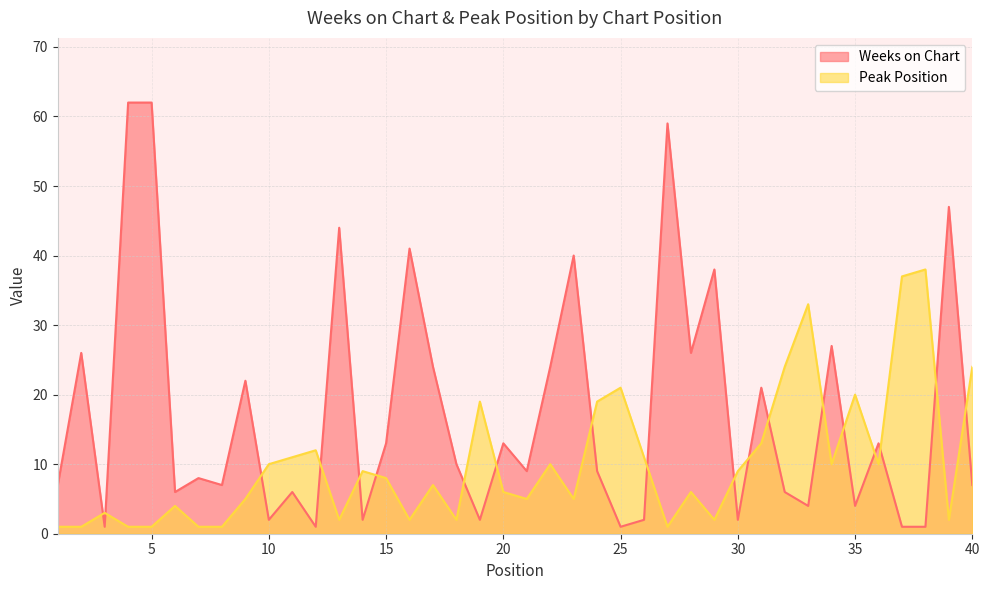

Between 5 and 30, which series saw the biggest shift?

Weeks on Chart